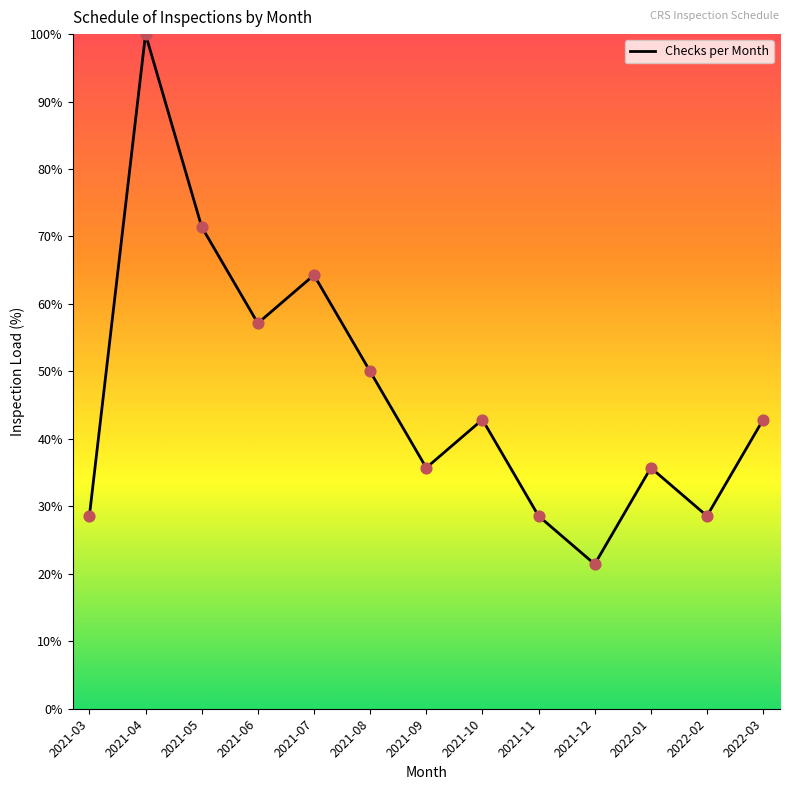

What is the change in value from 2022-02 to 2022-03?

+14.3